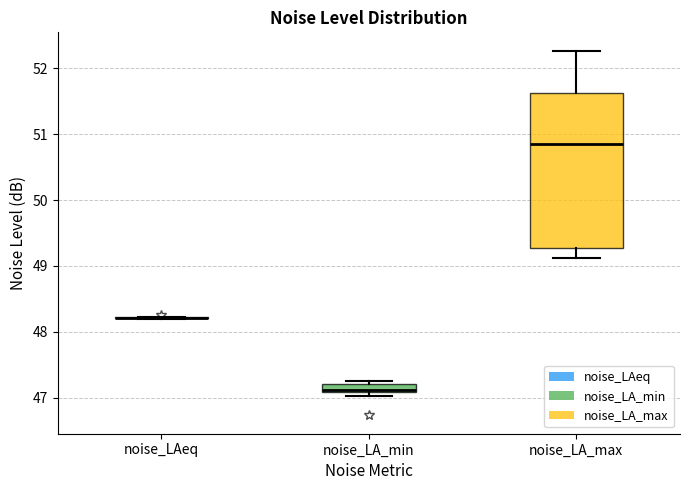

Comparing the boxes themselves (not the whiskers), which one is the tallest?

noise_LA_max